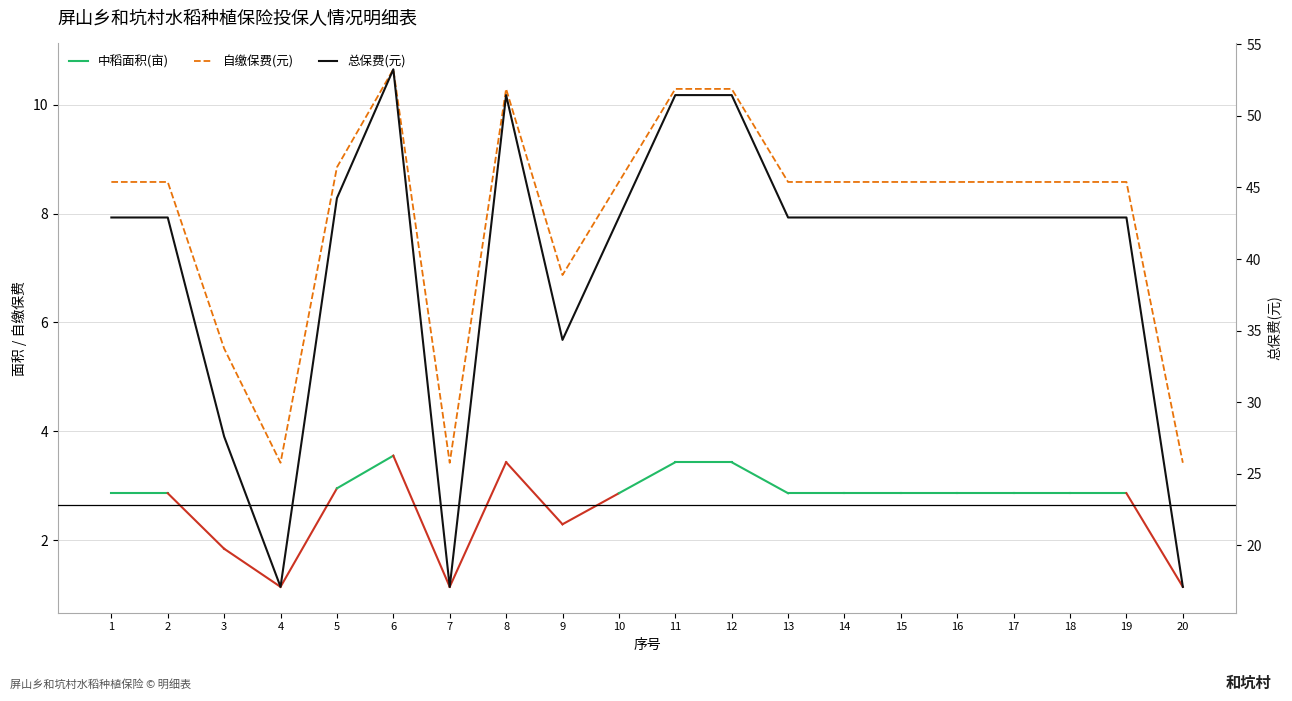

What is the greatest value displayed?

53.2